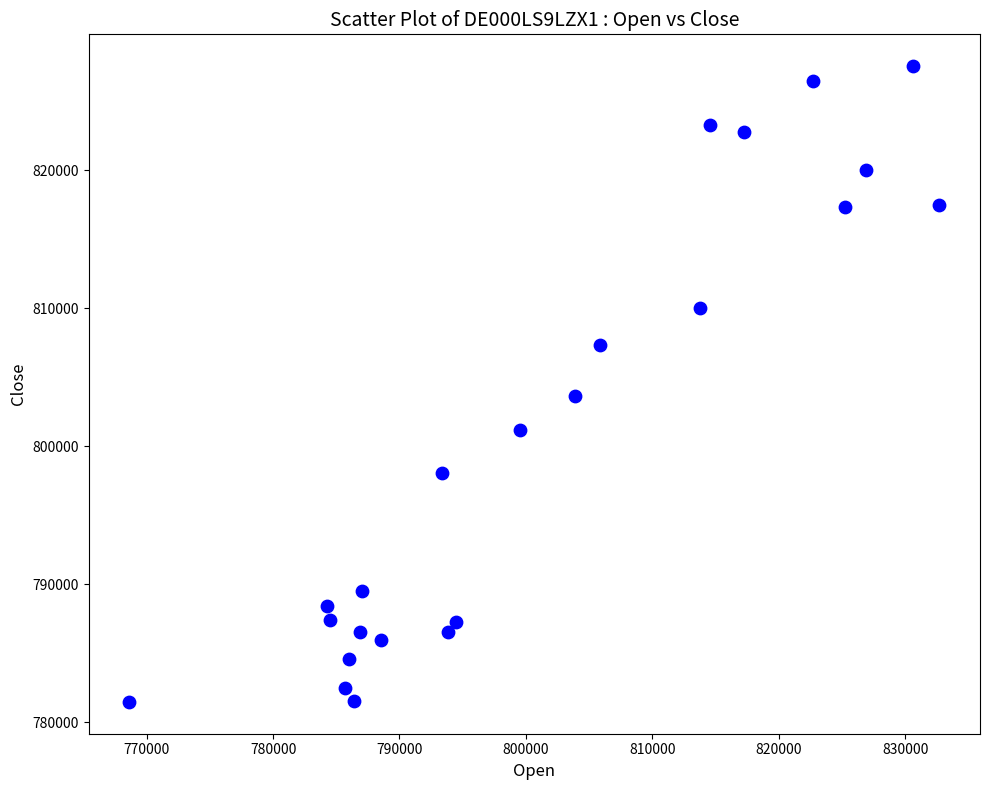

What is the range of X values (max minus min)?

64092